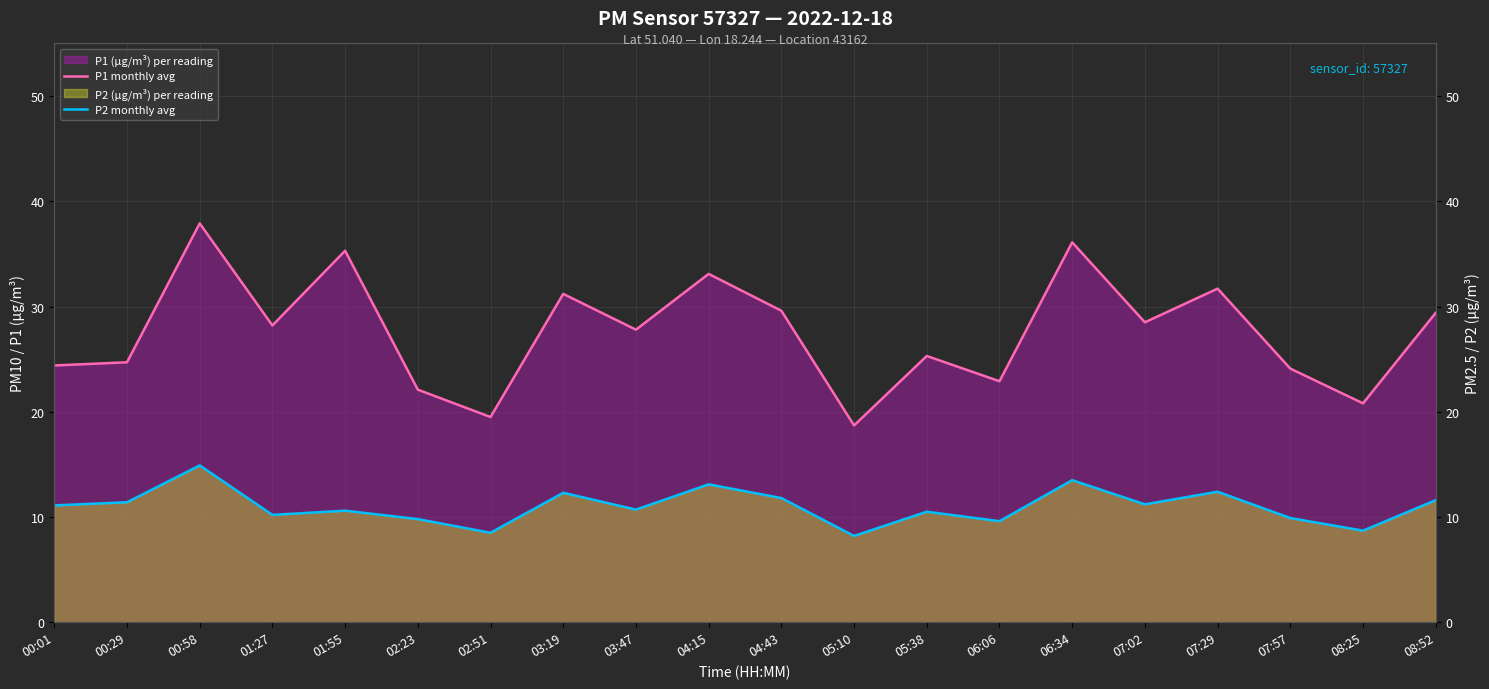

True or false: P2 monthly avg and P1 monthly avg intersect in this chart.

False